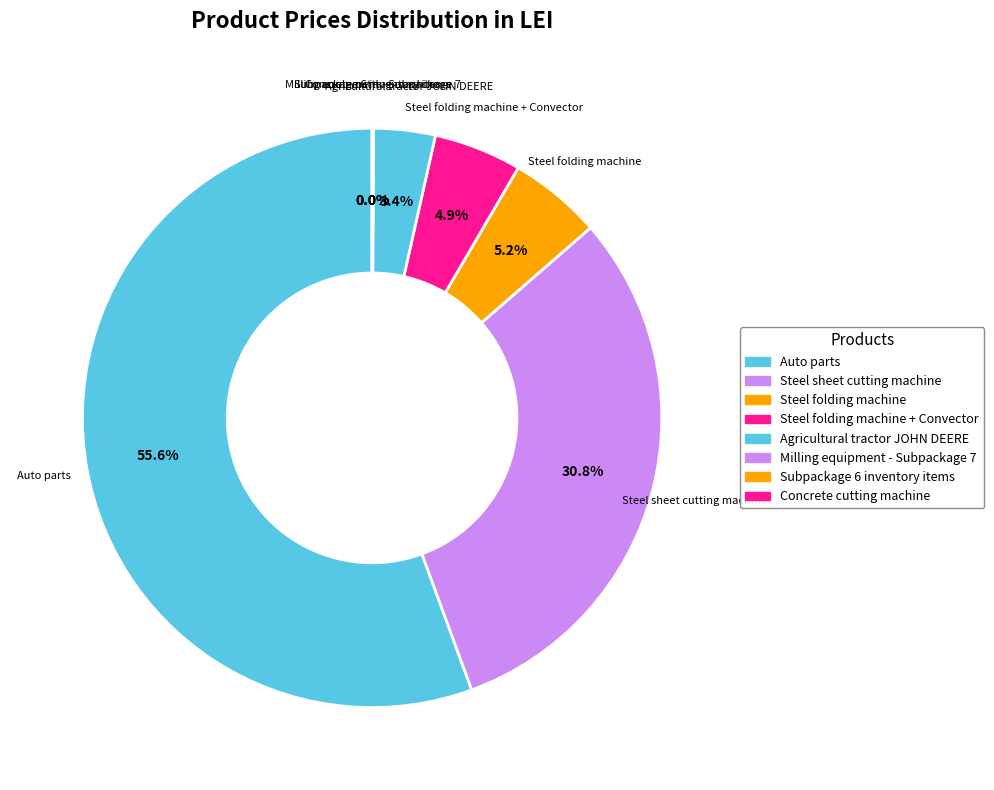

Which slice is the largest?

Auto parts